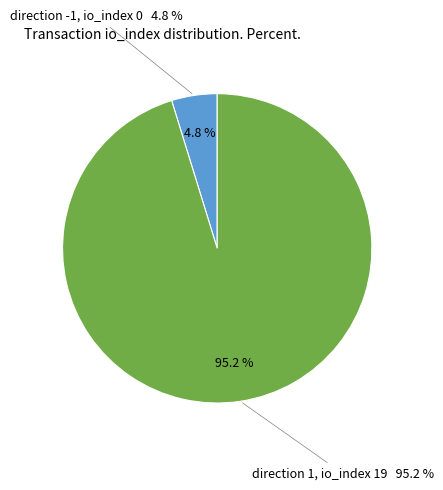

Does 1 account for over 50% of the chart?

Yes